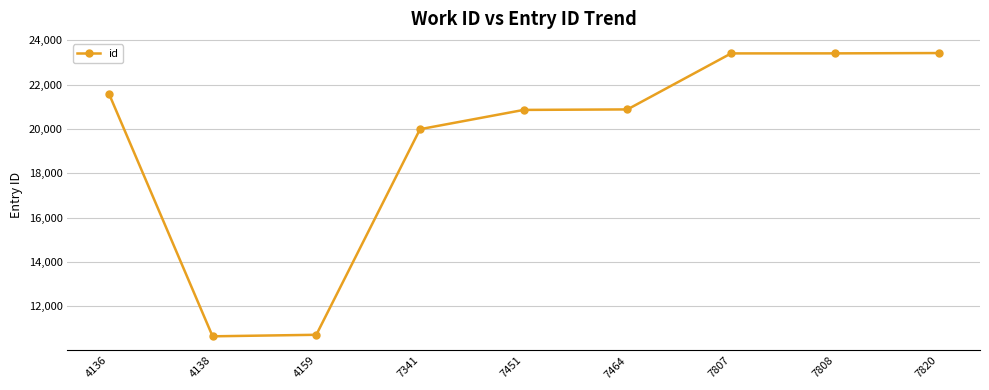

True or false: the data shows 17737 at 4159.

False